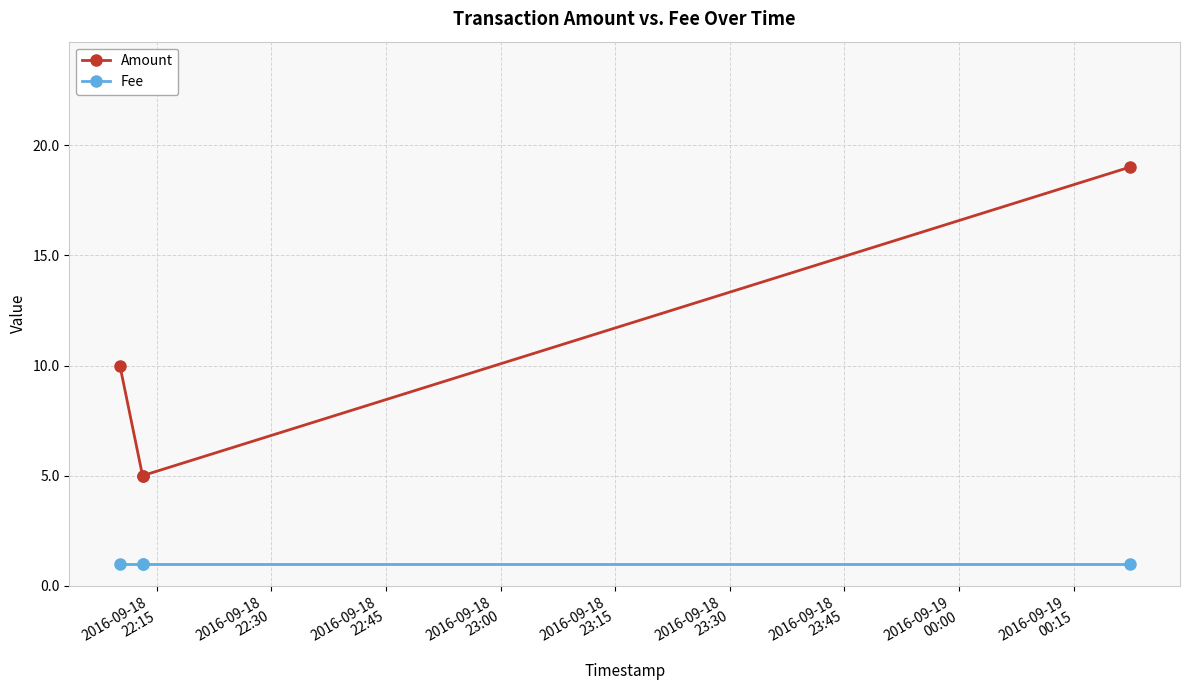

At how many categories does at least one series exceed 14?

1